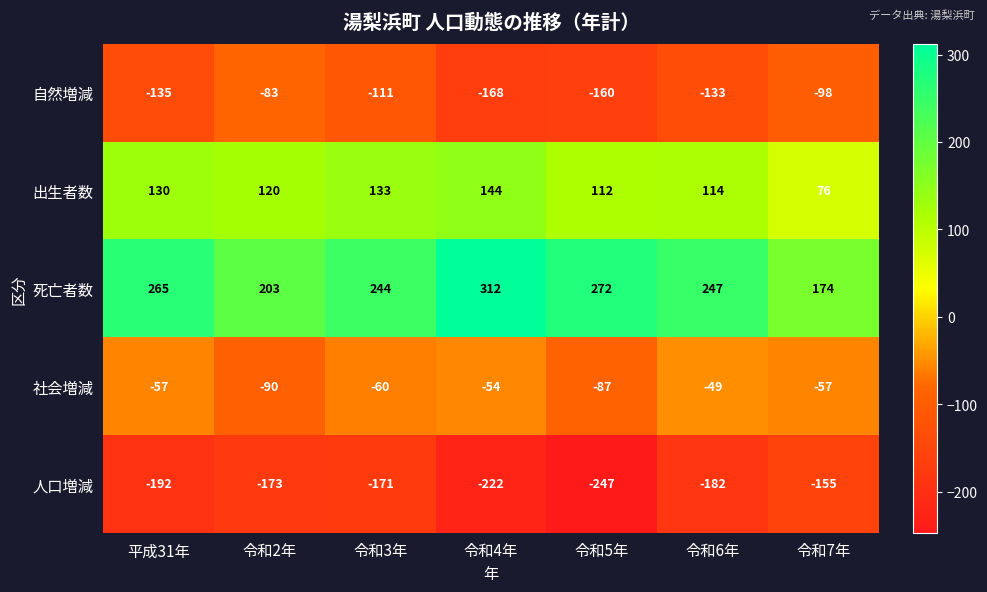

Which series has the largest total across all categories?

死亡者数